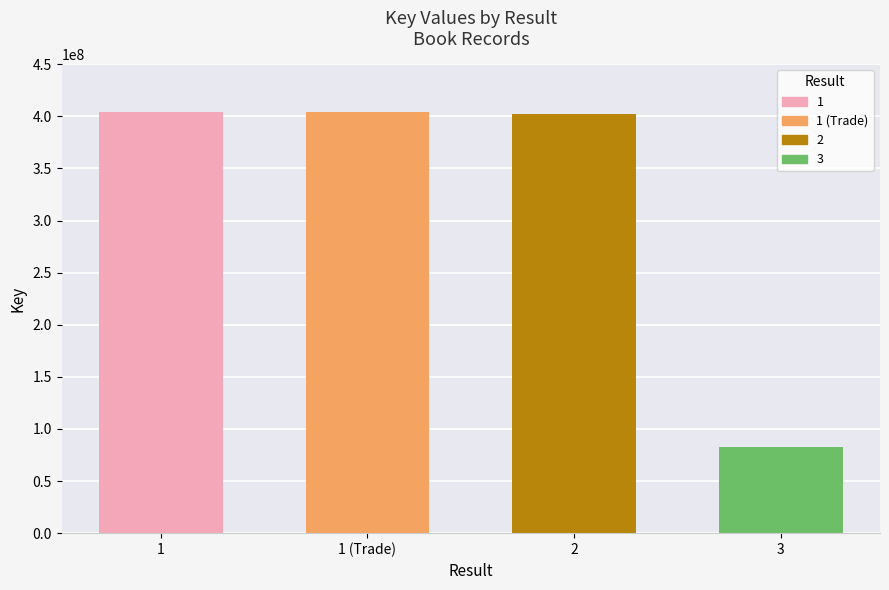

What is the approximate value at 1, to the nearest 10?

404091700